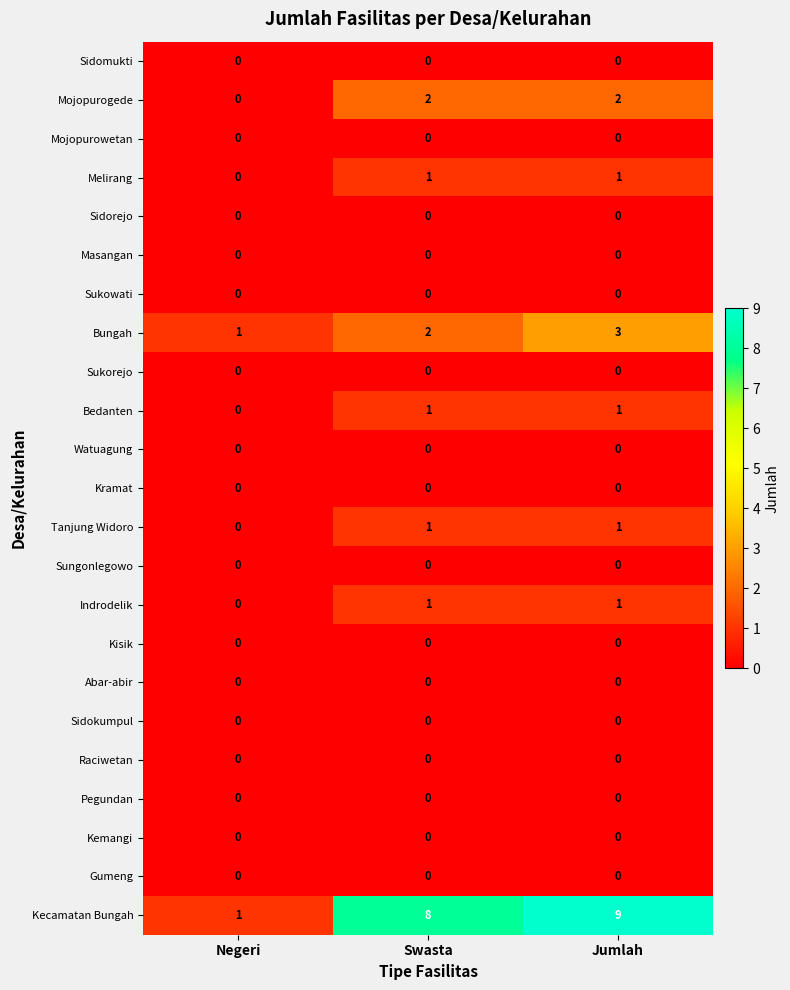

At which label is Melirang closest to 0?

Negeri